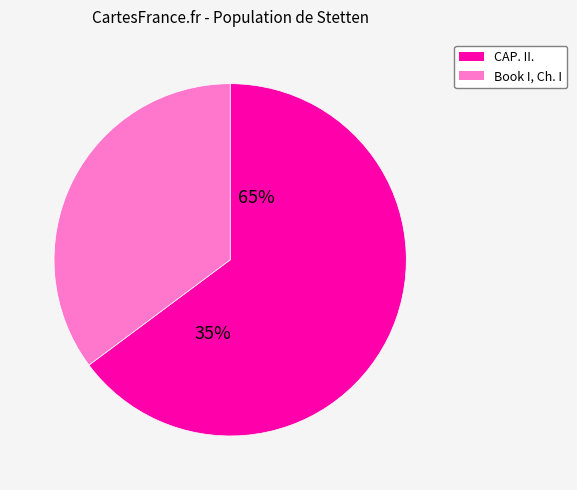

True or false: CAP. II. Of the duties of conscience. accounts for 65% of the total.

True